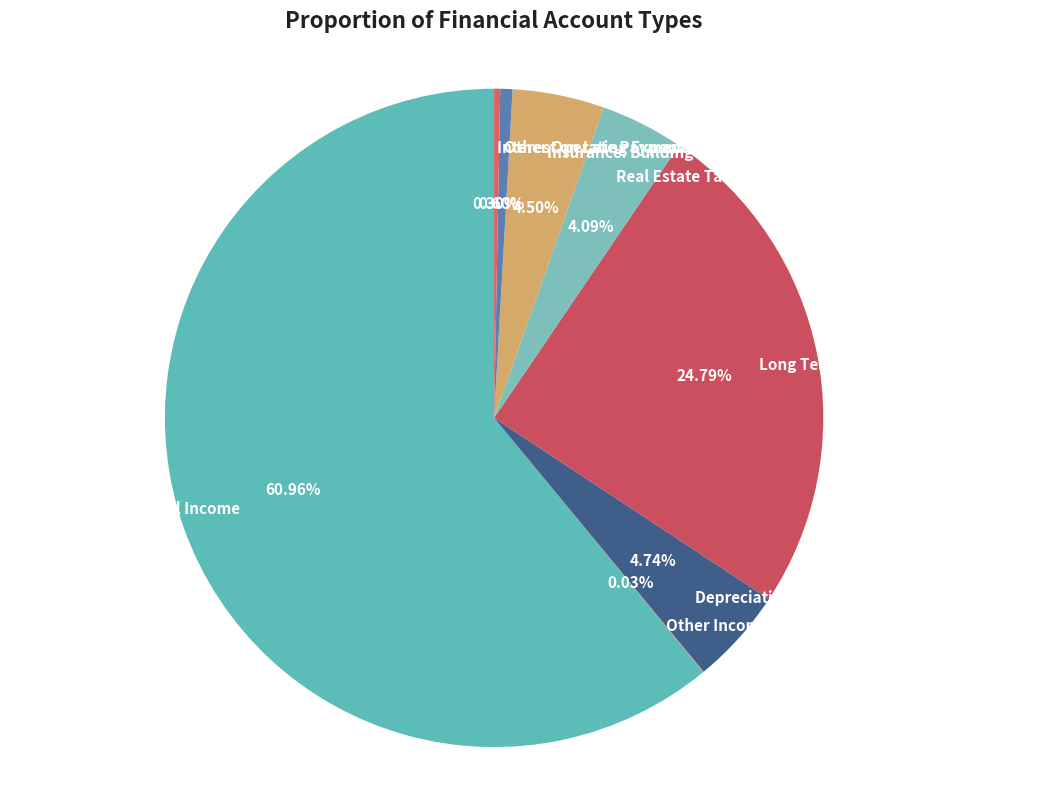

To the nearest percent, what is the average slice percentage?

12%